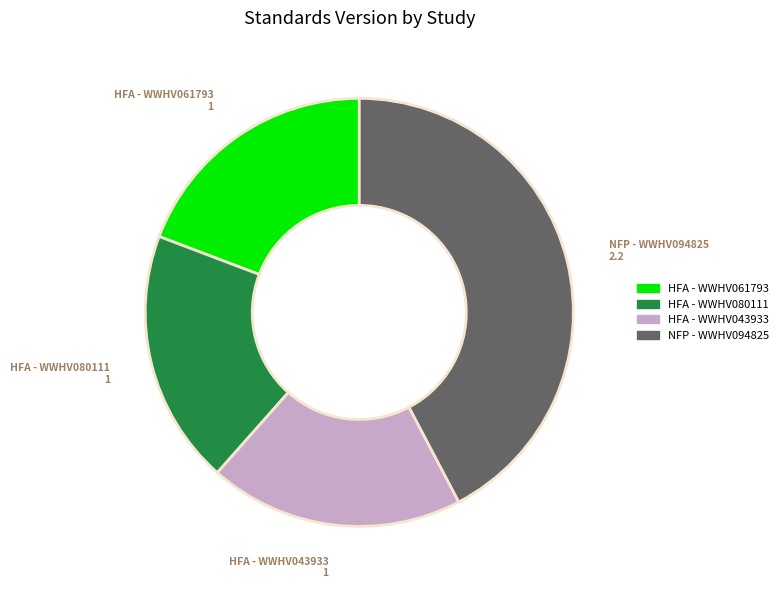

Does any single category account for the majority?

No